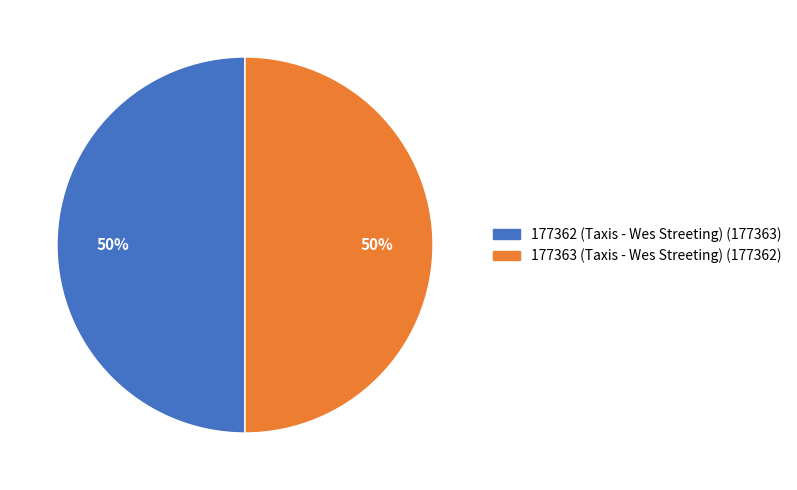

Is it true that 177363 (Taxis - Wes Streeting) is 50% of the pie?

True